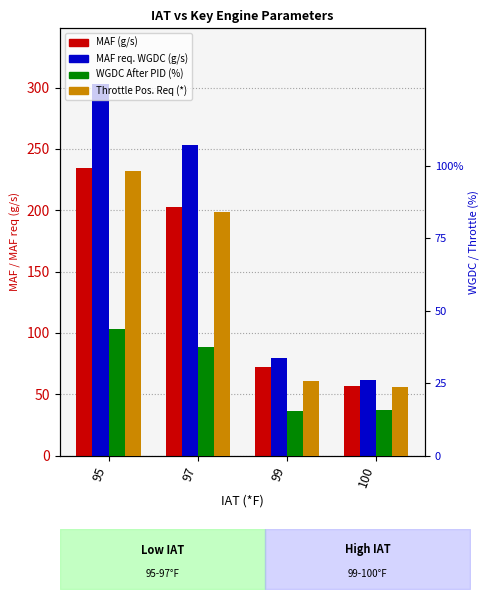

Is the value of MAF (g/s) at 100 greater than the value of MAF req. WGDC (g/s) at 95?

No